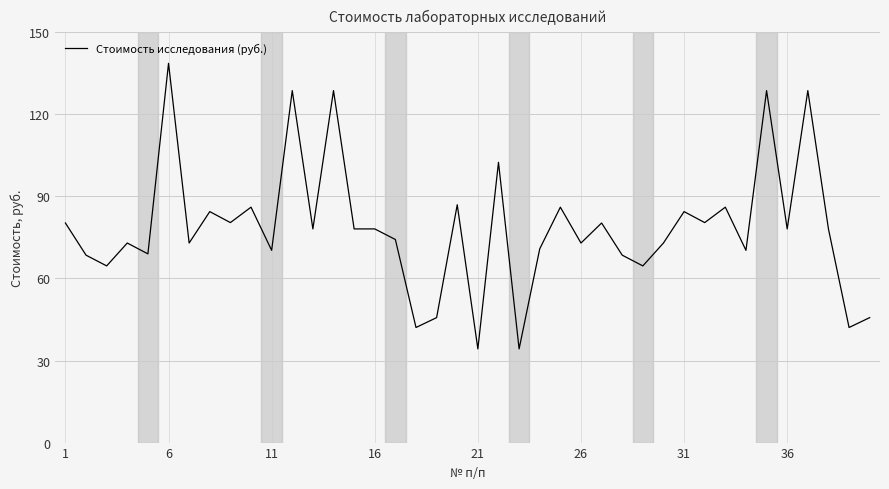

Count the number of data series in this chart.

1